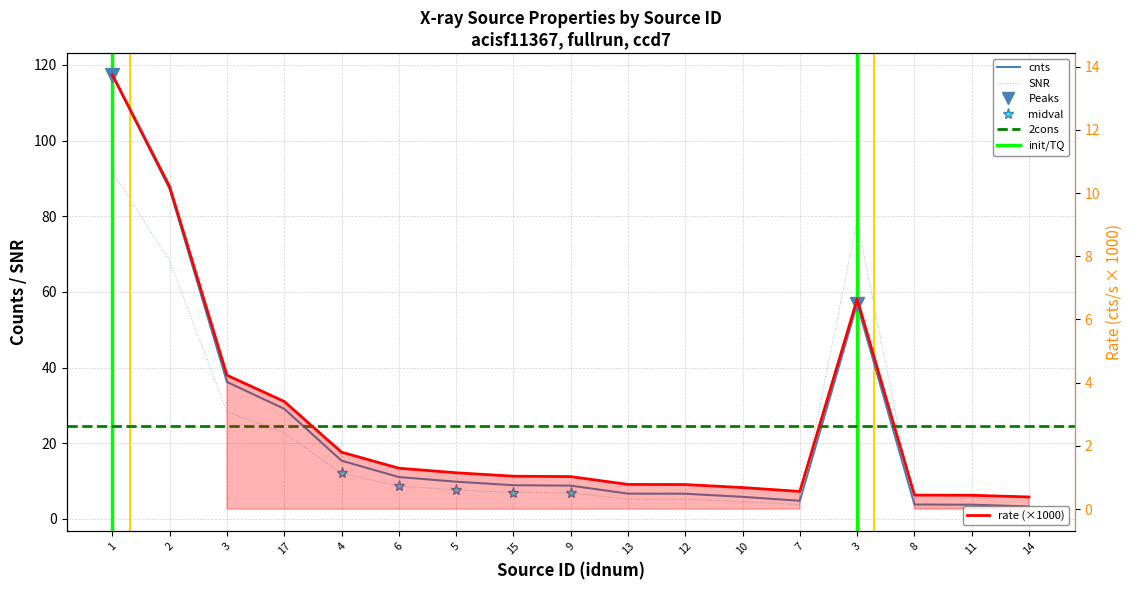

Reading left to right, list all the values displayed in this chart.

cnts: 117.4	87.2	36.2	29.1	15.4	11.1	9.8	8.9	8.8	6.7	6.6	5.8	4.8	56.8	3.8	3.8	3.3
rate: 13.7	10.2	4.2	3.4	1.8	1.3	1.2	1.0	1.0	0.8	0.8	0.7	0.6	6.6	0.4	0.4	0.4
SNR: 91.8	68.2	28.3	22.8	12.0	8.7	7.7	7.0	6.9	5.2	5.2	4.6	3.7	78.8	3.0	2.9	2.6